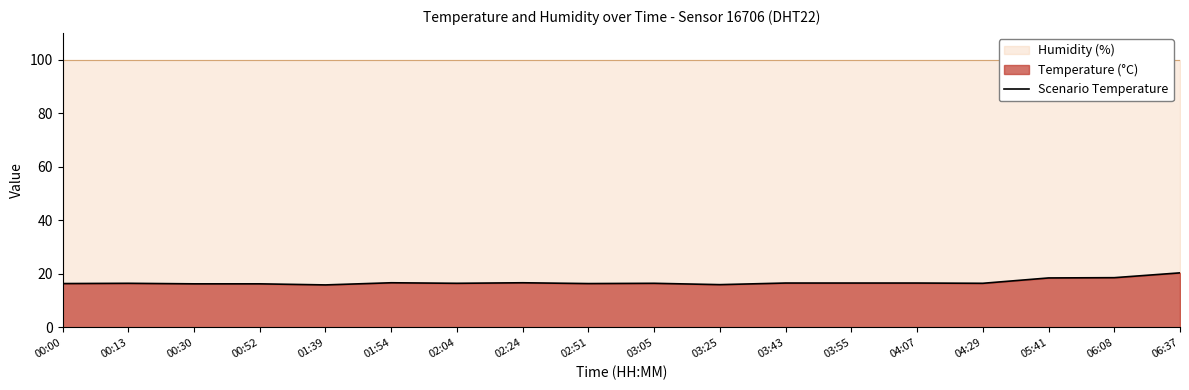

What is the value of the 16th point from the left?

18.5